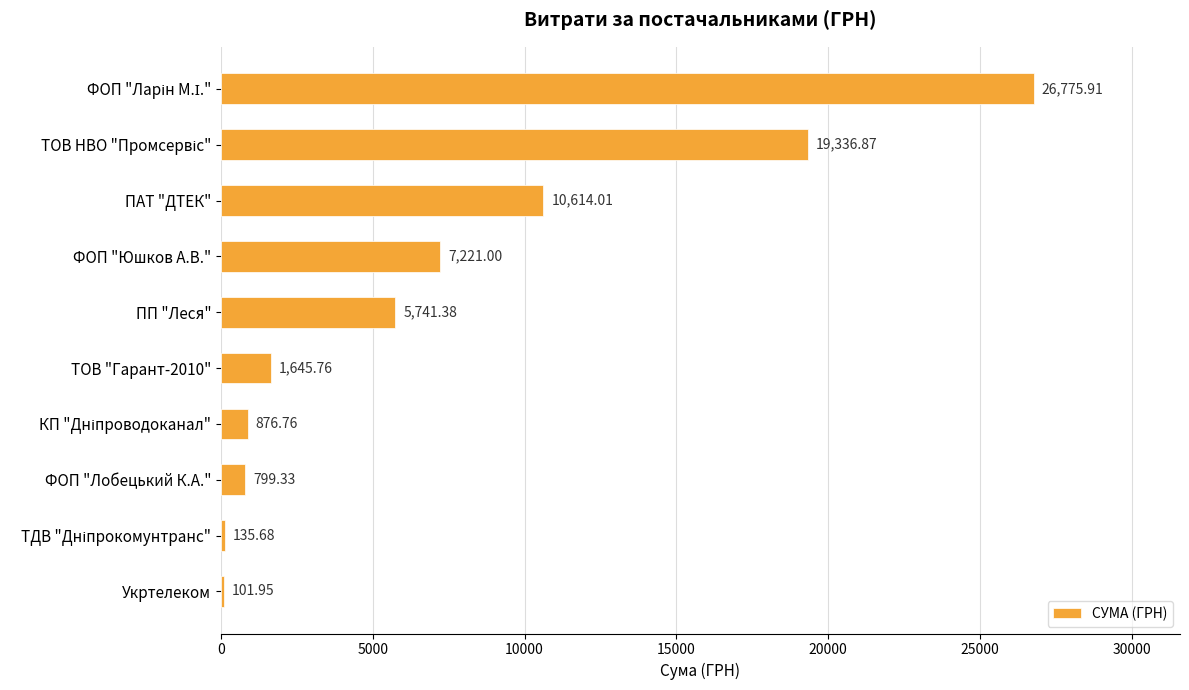

Where is the data nearest to the value 13438?

ПАТ "ДТЕК"